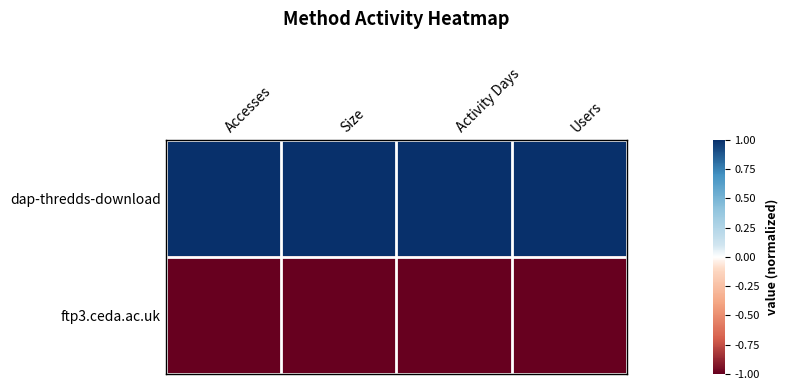

At how many categories does at least one series exceed 0?

4